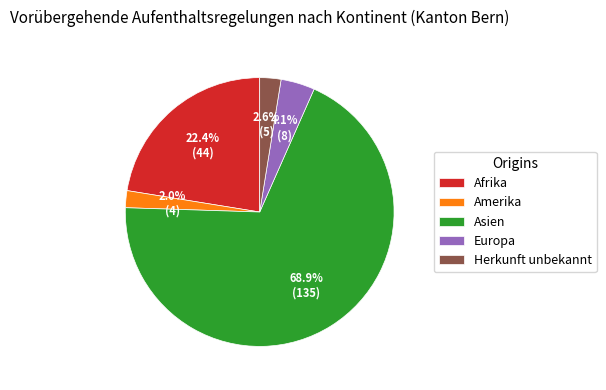

What is the ratio of the value at Afrika to the value at Asien?

0.3